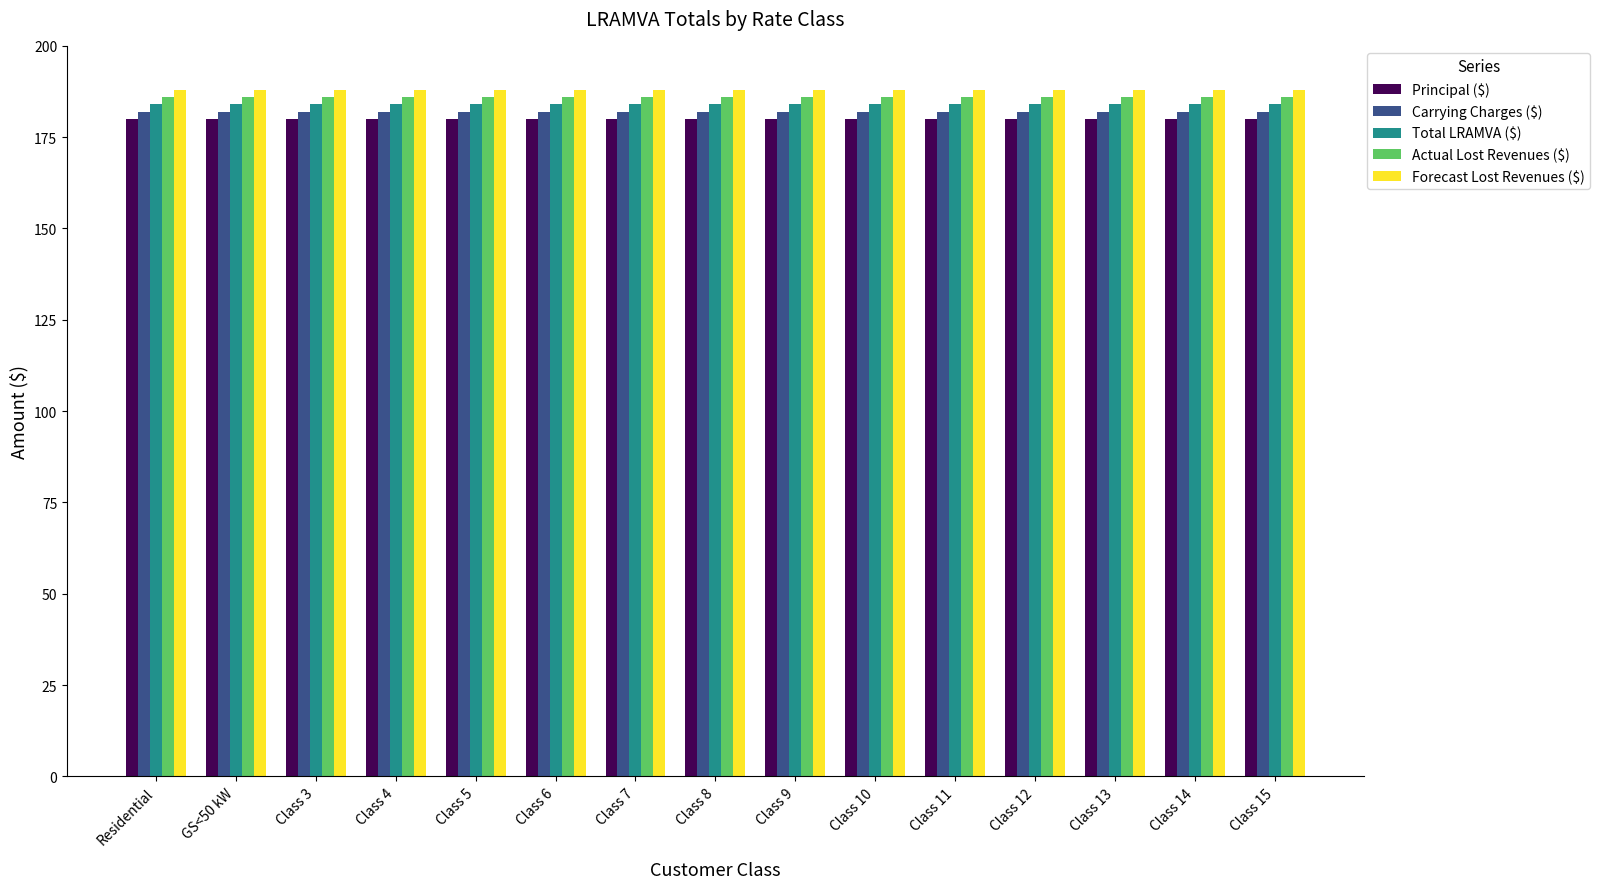

Is it true that Total LRAMVA ($) equals 184 at Class 9?

True